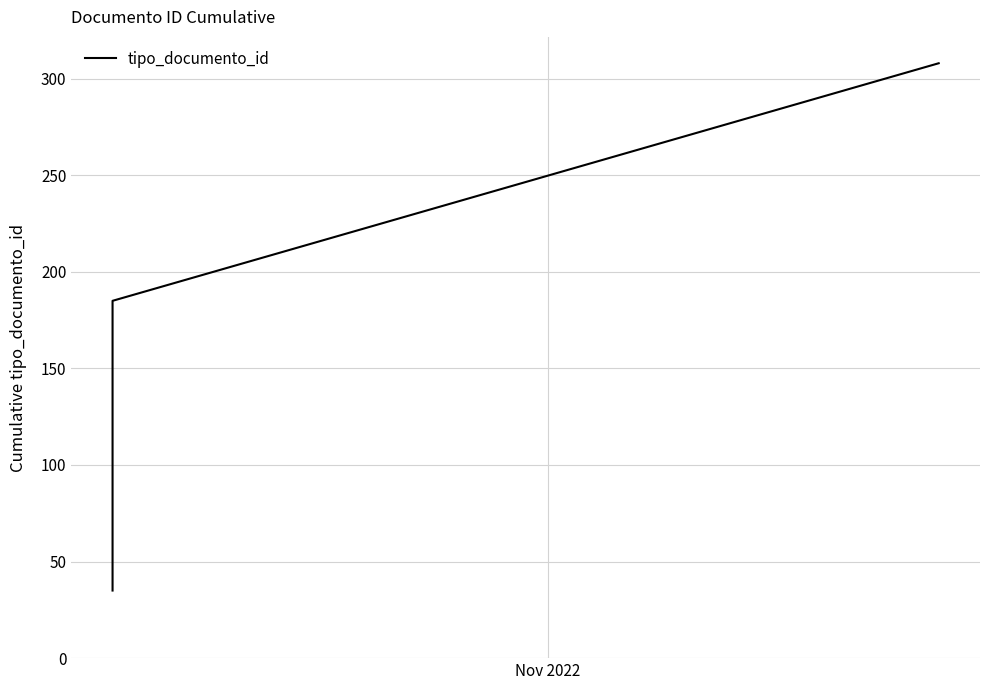

How many lines are shown in the chart?

1